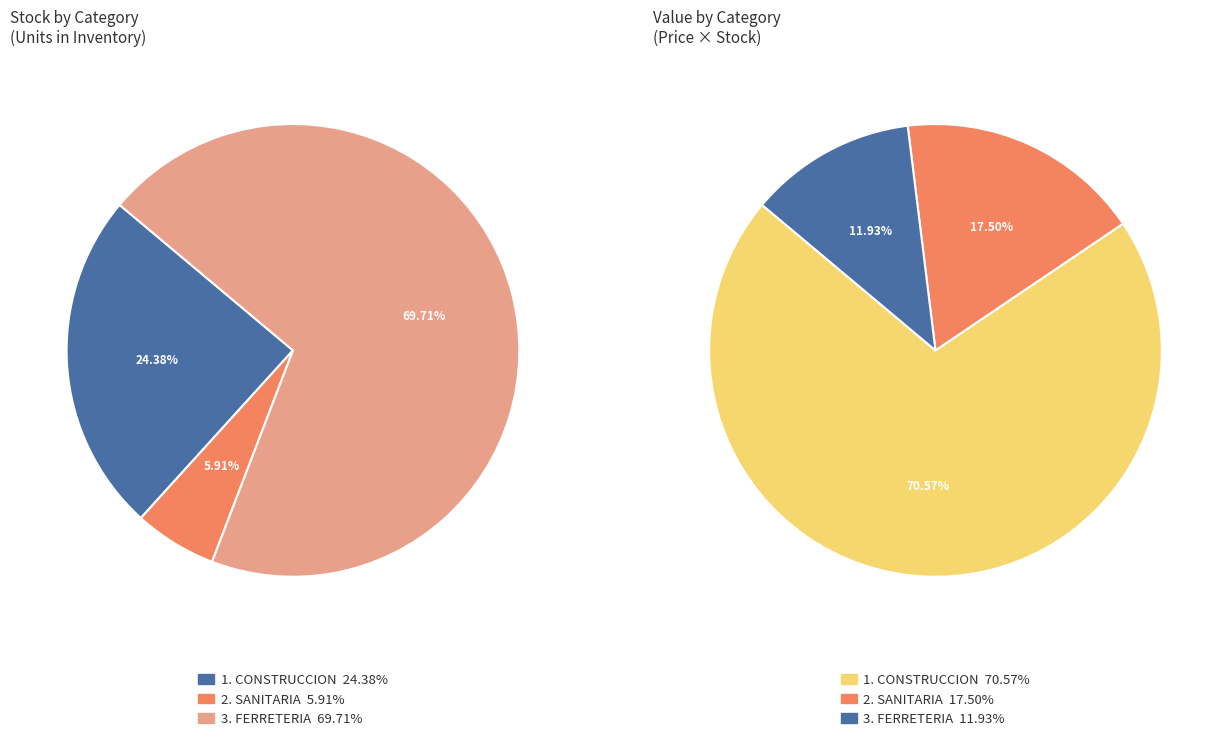

What is the smallest slice in the pie chart?

FERRETERIA